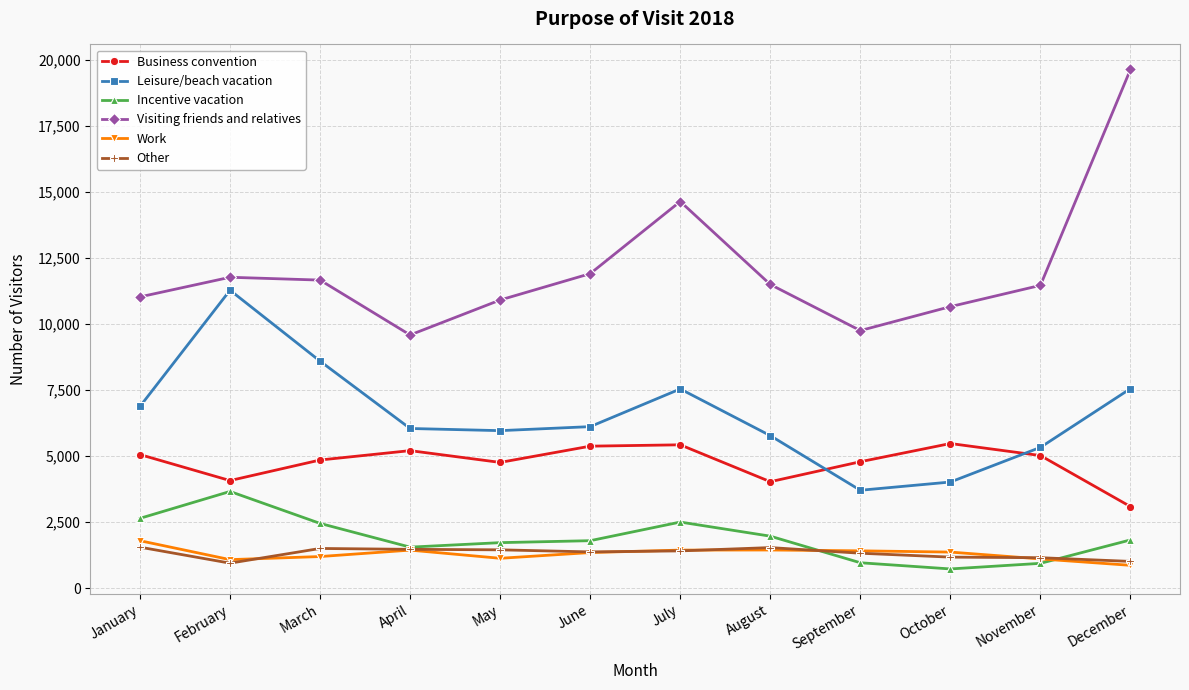

What is the difference between the highest and lowest values at February?

10818